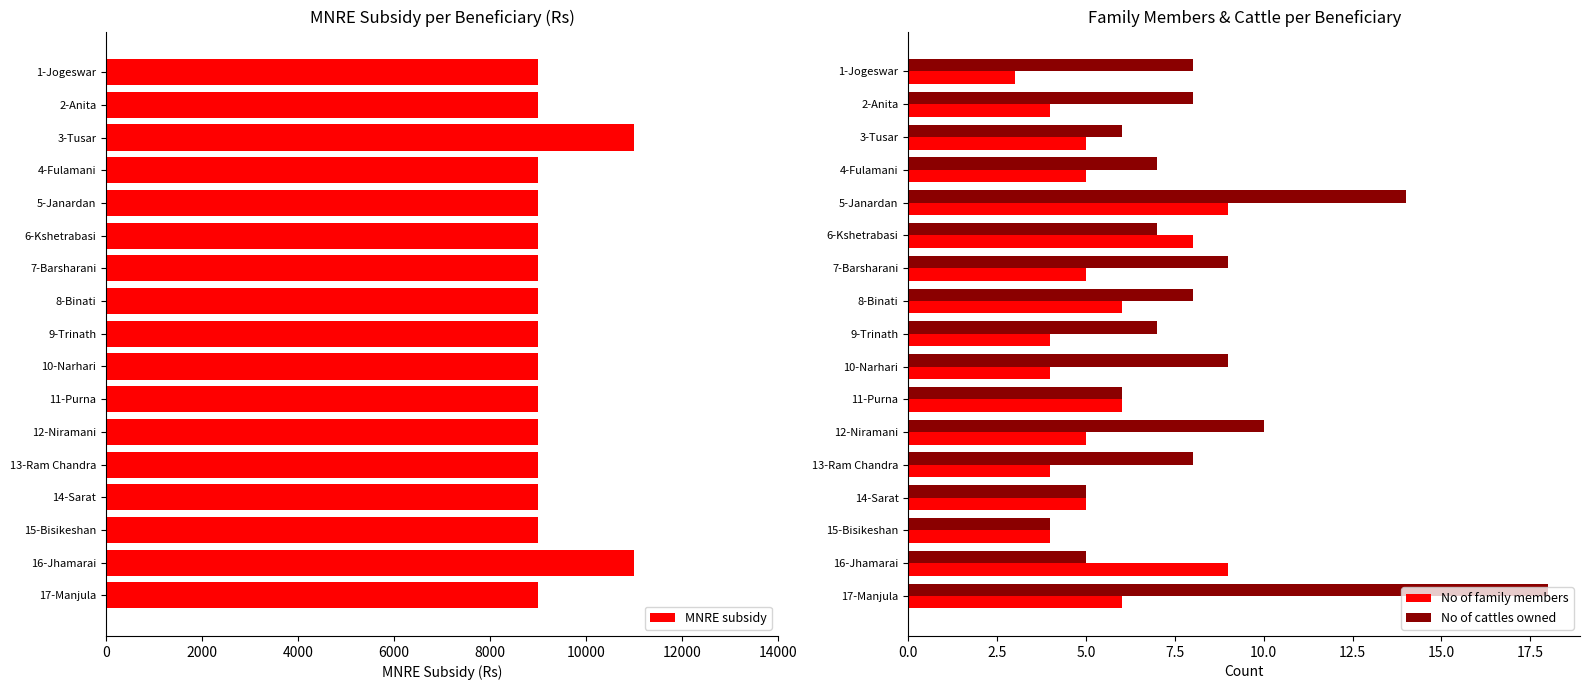

At which label is No of cattles owned closest to 11?

12-Niramani